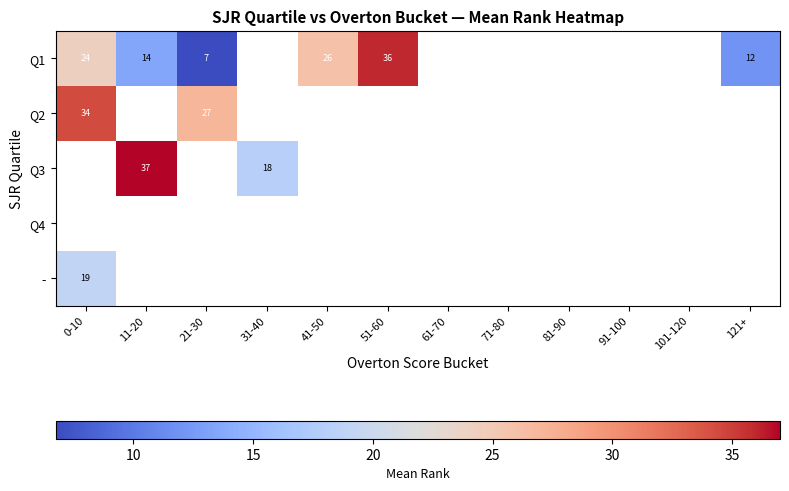

Which has a higher value, 91-100 or 121+?

121+